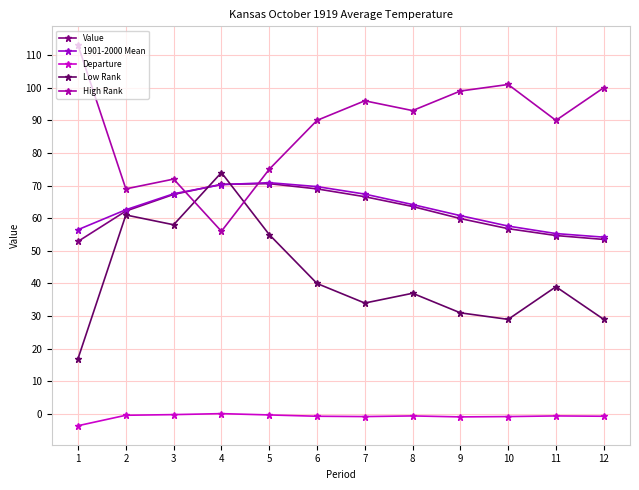

What is the difference between the highest and lowest values at 8?

93.6